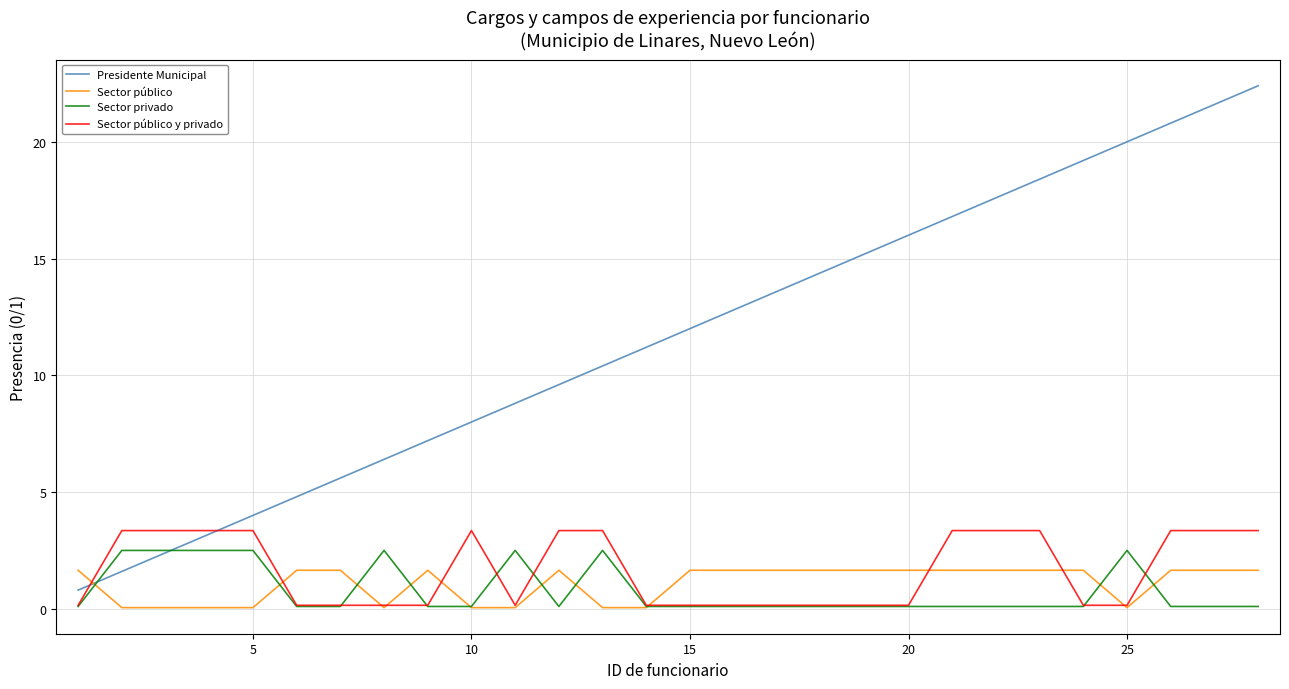

What is the highest value of the Sector público y privado series?

3.4